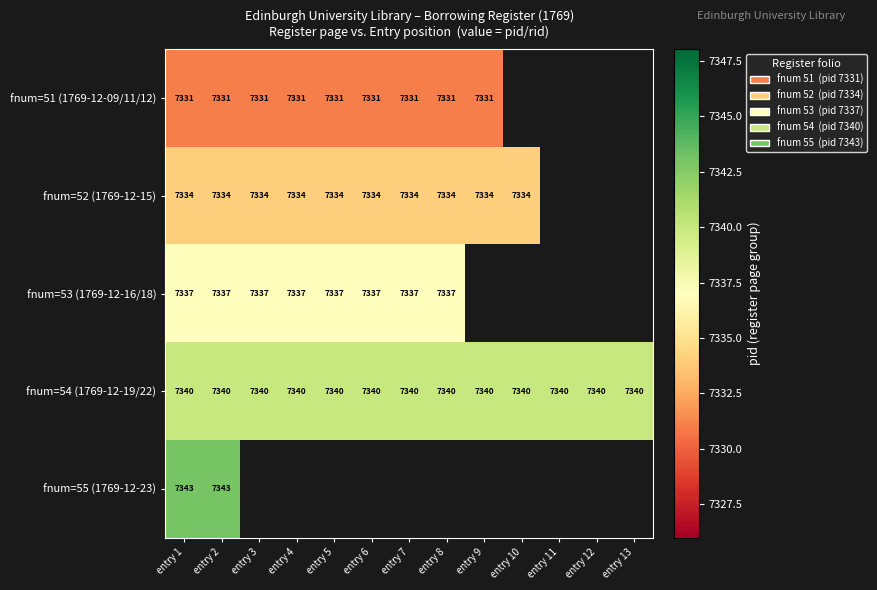

True or false: fnum=54 (1769-12-19/22) has a value of 3829 at entry 5.

False